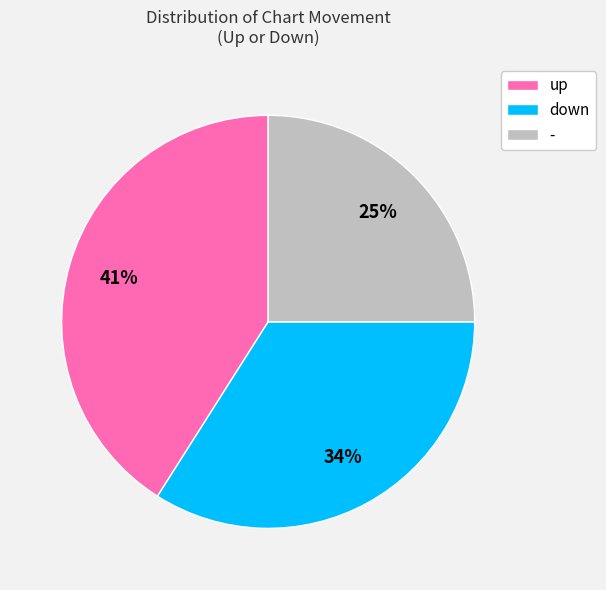

Do up and - together represent more than half of the pie?

Yes